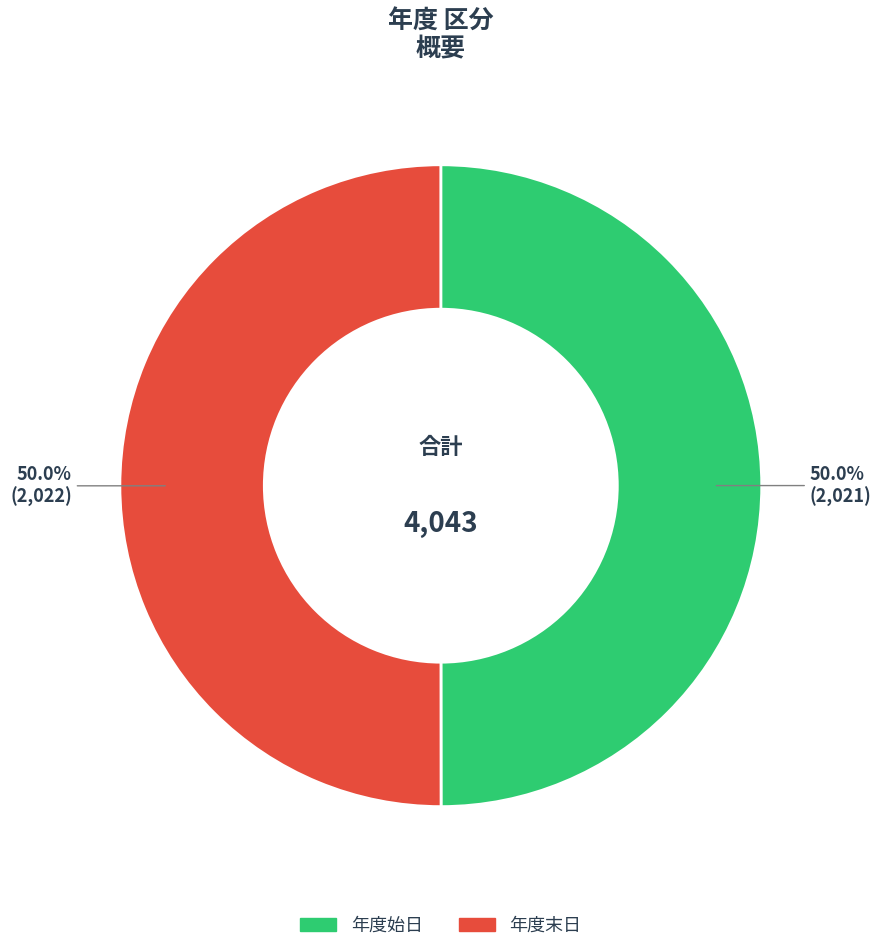

Combined, do 年度始日 and 年度末日 account for over 50%?

Yes